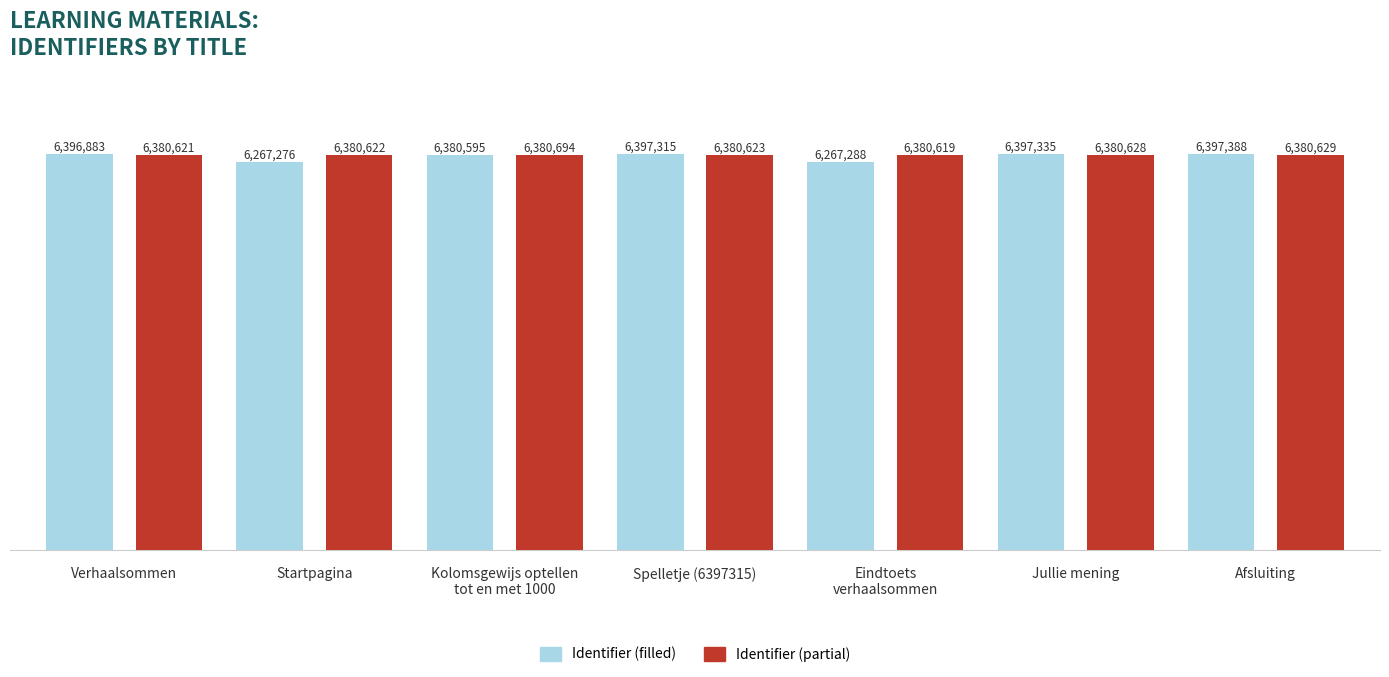

Reading left to right, extract all data points from this chart.

Identifier (filled): 6.4	6.3	6.4	6.4	6.3	6.4	6.4
Identifier (partial): 6.4	6.4	6.4	6.4	6.4	6.4	6.4